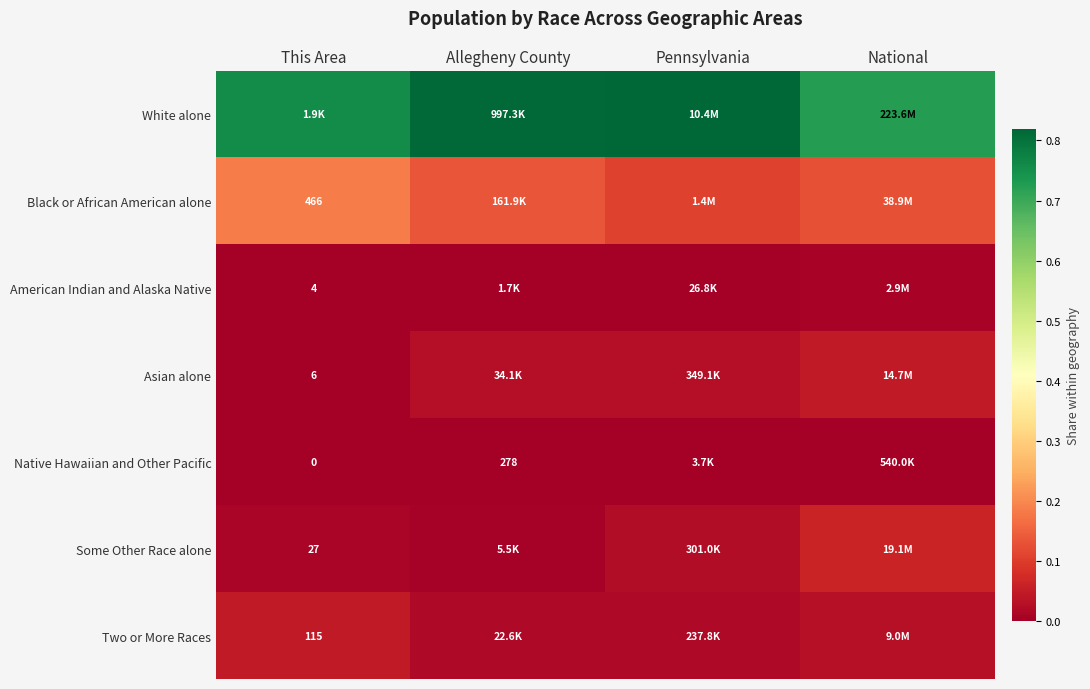

At which category is the sum across all series the highest?

National